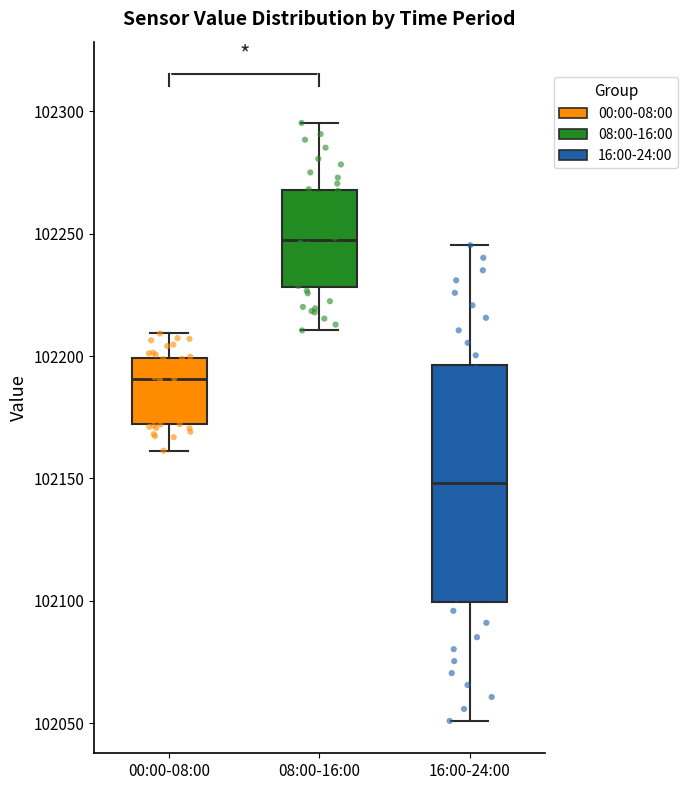

Where does the lower whisker of the box for 08:00-16:00 end on the y-axis? The values are not printed on the chart, so give them approximately, as read against the axis.

102210